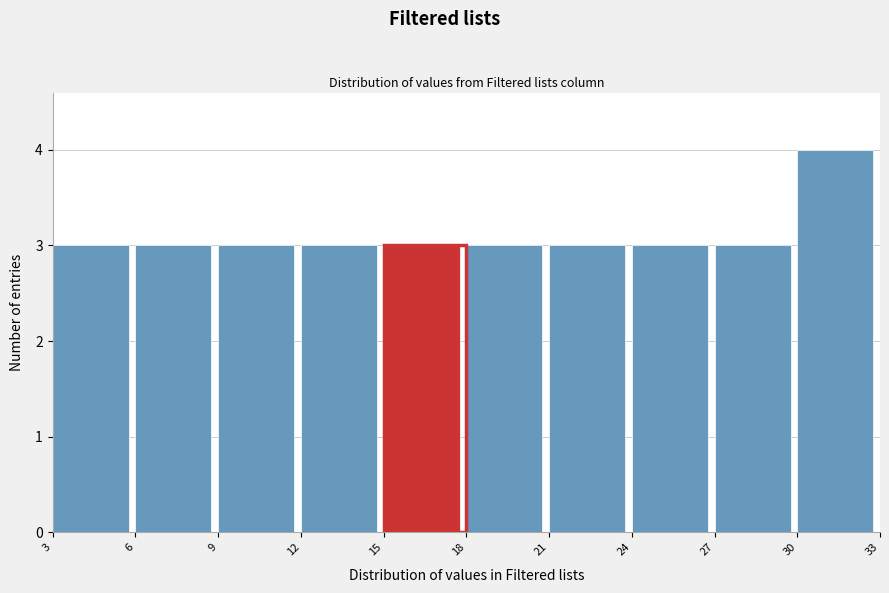

Reading left to right, transcribe this chart: for each bar, give the range it covers on the x-axis and its height. The values are not printed on the chart, so give them approximately, as read against the axis.

3 to 6: 3
6 to 9: 3
9 to 12: 3
12 to 15: 3
15 to 18: 3
18 to 21: 3
21 to 24: 3
24 to 27: 3
27 to 30: 3
30 to 33: 4